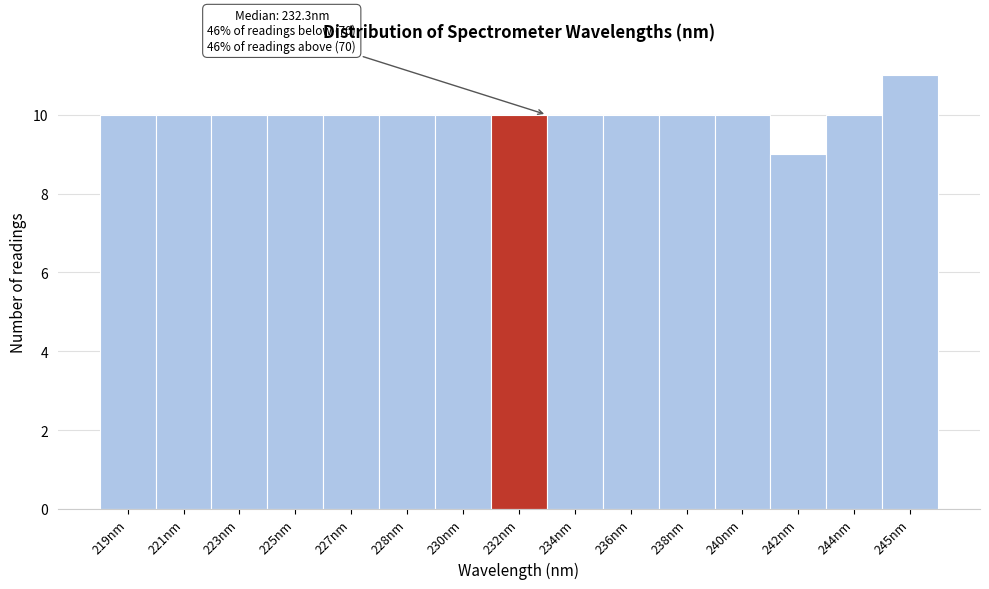

Reading left to right, transcribe all the data shown in this chart.

219nm=10	221nm=10	223nm=10	225nm=10	227nm=10	228nm=10	230nm=10	232nm=10	234nm=10	236nm=10	238nm=10	240nm=10	242nm=9	244nm=10	245nm=11